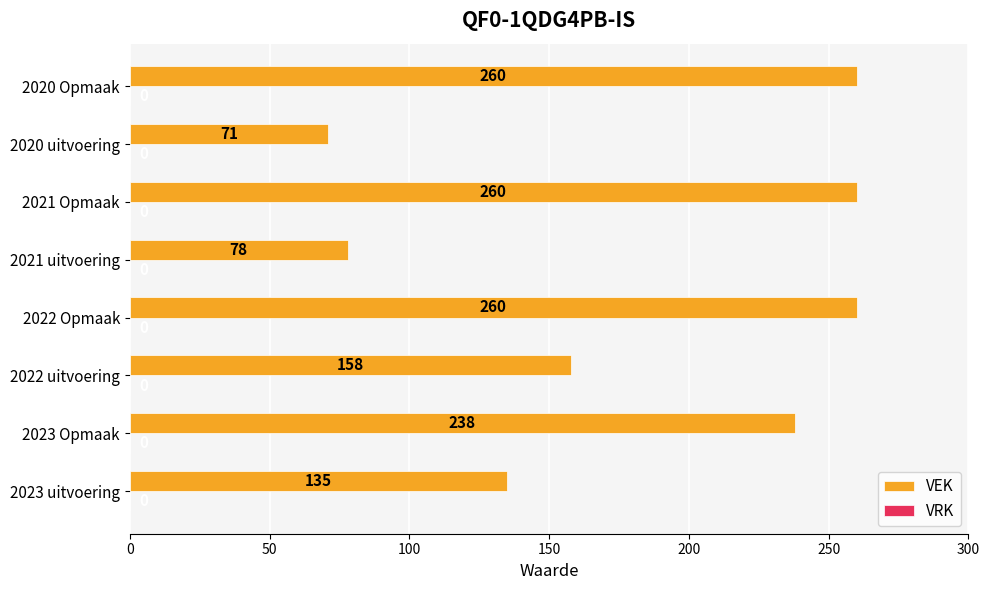

Reading bottom to top, transcribe all the data shown in this chart.

135	238	158	260	78	260	71	260